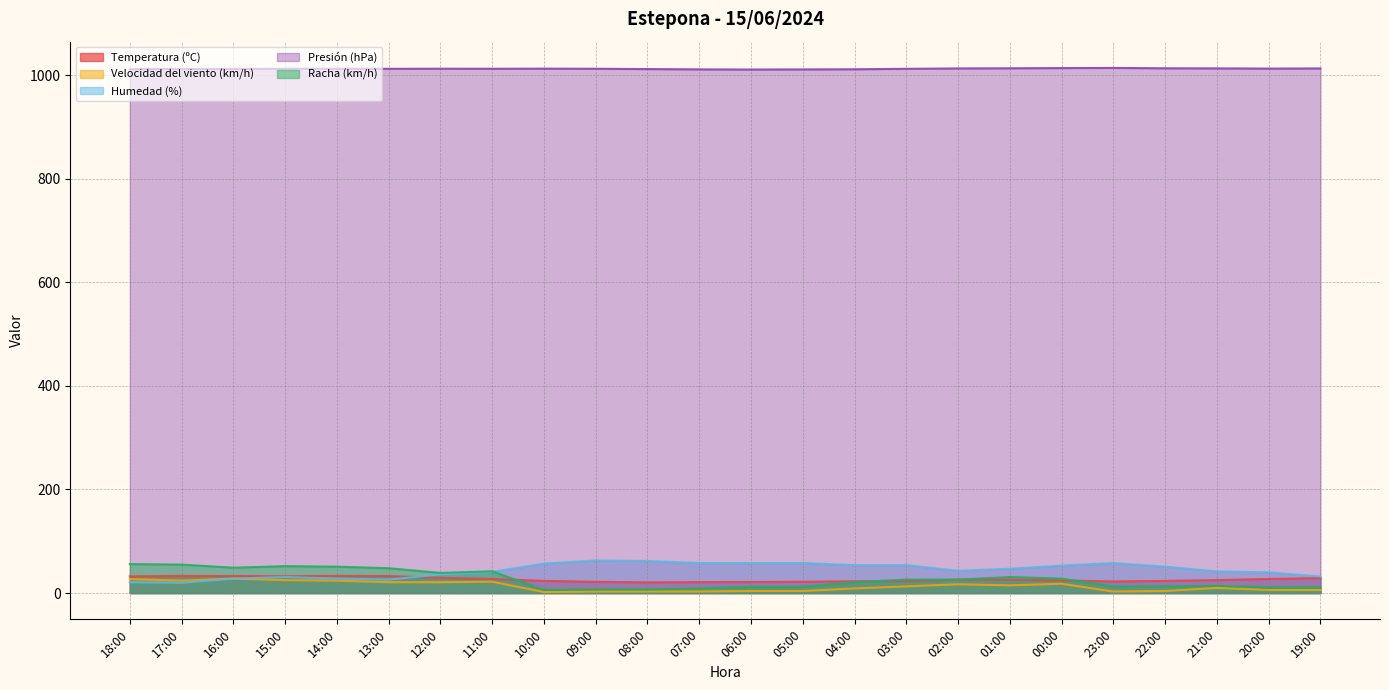

What is the highest value of the Racha (km/h) series?

56.0